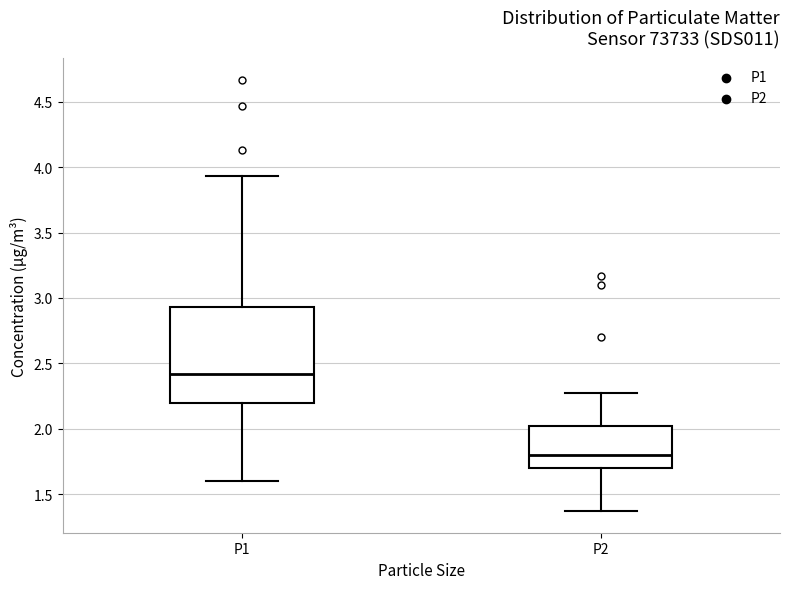

Reading left to right, transcribe this box plot: for each box, give where its median line is, the range the box spans, and where its two whiskers end, as read against the y-axis. The values are not printed on the chart, so give them approximately, as read against the axis.

P1: median 2.40, box 2.20 to 2.95, whiskers 1.60 to 3.95
P2: median 1.80, box 1.70 to 2.00, whiskers 1.35 to 2.25